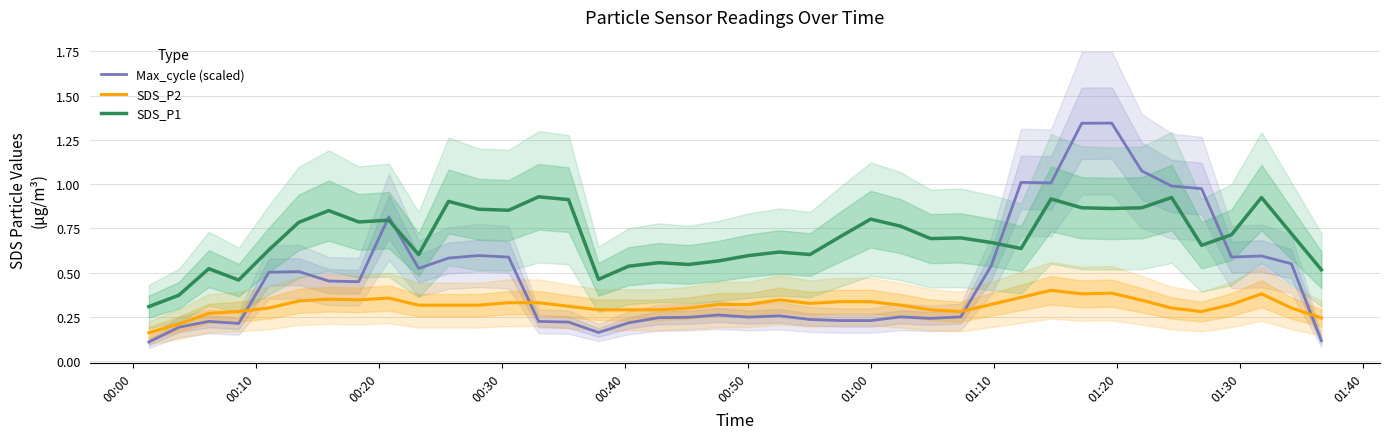

Count the number of data series in this chart.

3